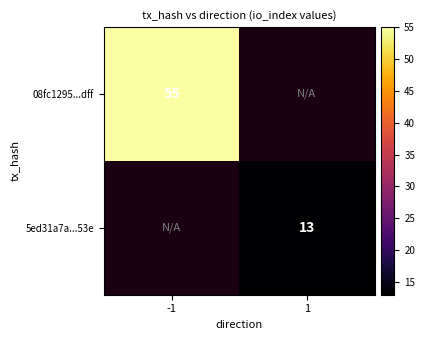

What is the smallest value displayed?

13.0